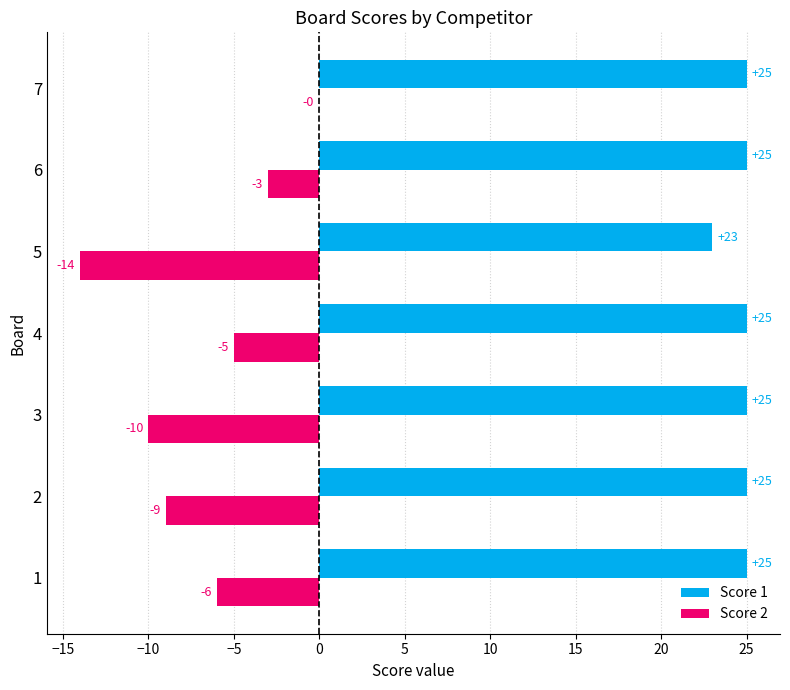

The value of Score 2 at 4 is -5. True or false?

True